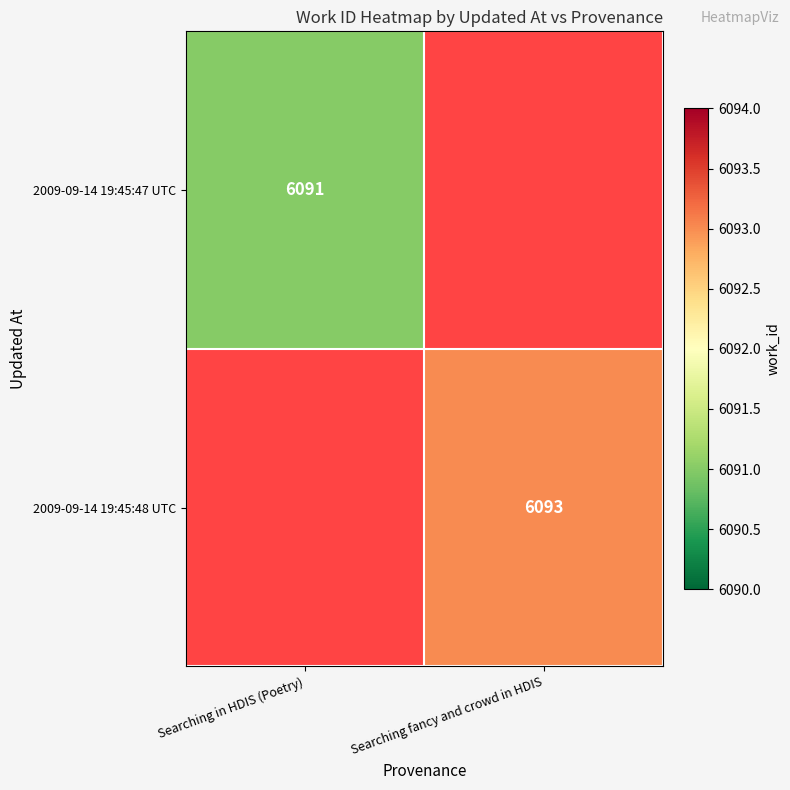

Which has a higher value, Searching in HDIS (Poetry) or Searching fancy and crowd in HDIS?

Searching fancy and crowd in HDIS